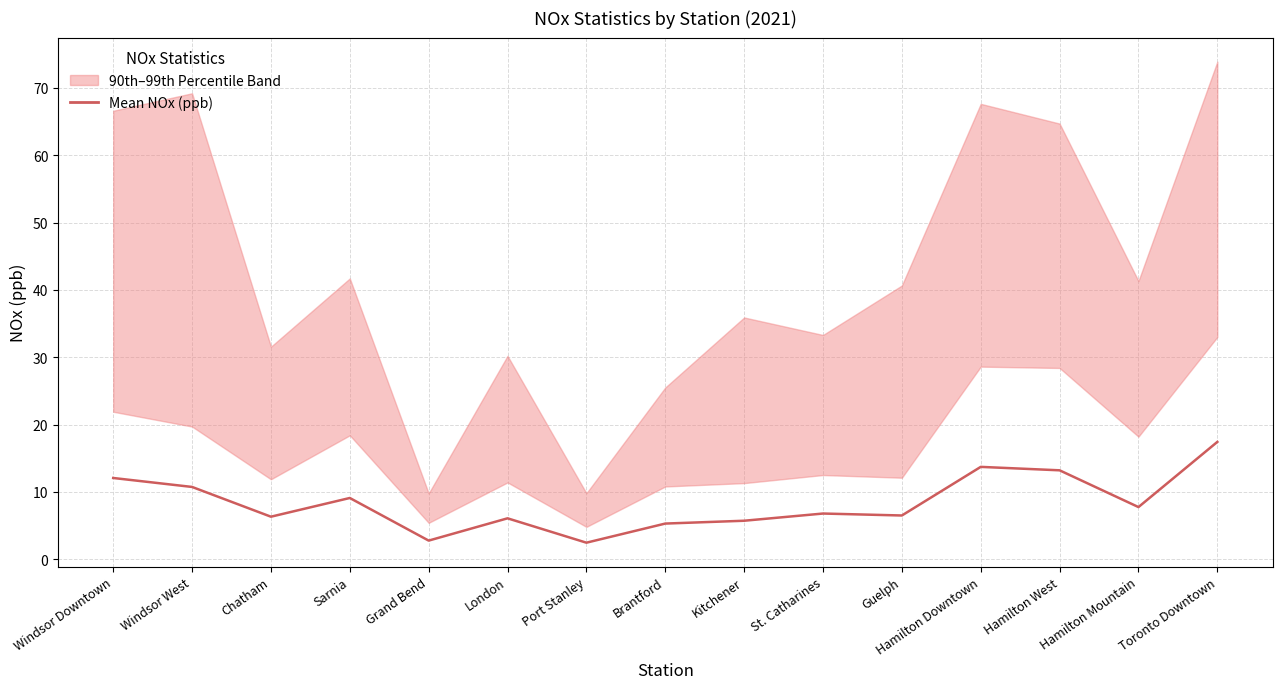

List the labels in order of value, smallest first.

Port Stanley, Grand Bend, Brantford, Kitchener, London, Chatham, Guelph, St. Catharines, Hamilton Mountain, Sarnia, Windsor West, Windsor Downtown, Hamilton West, Hamilton Downtown, Toronto Downtown